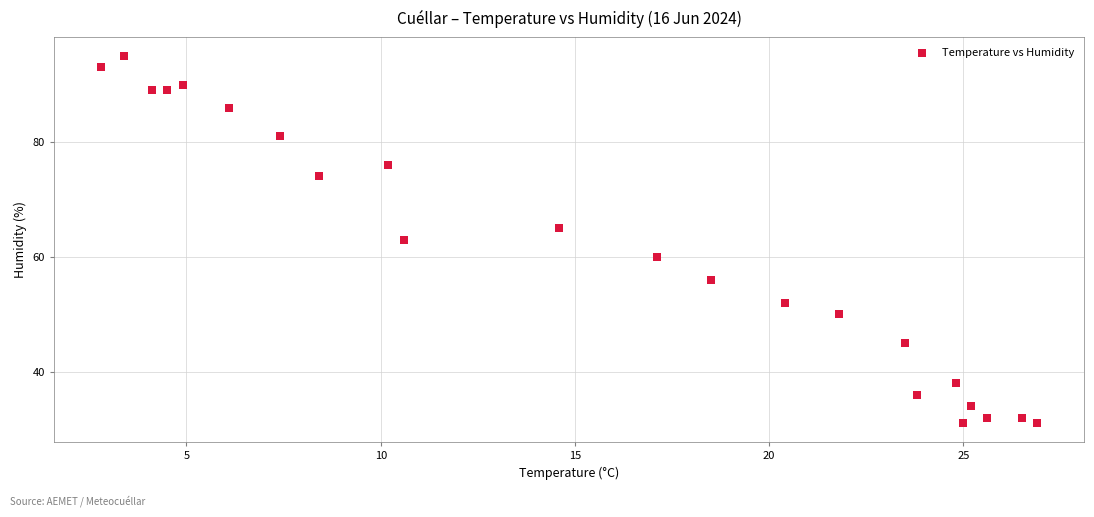

What is the range of Y values (max minus min)?

64